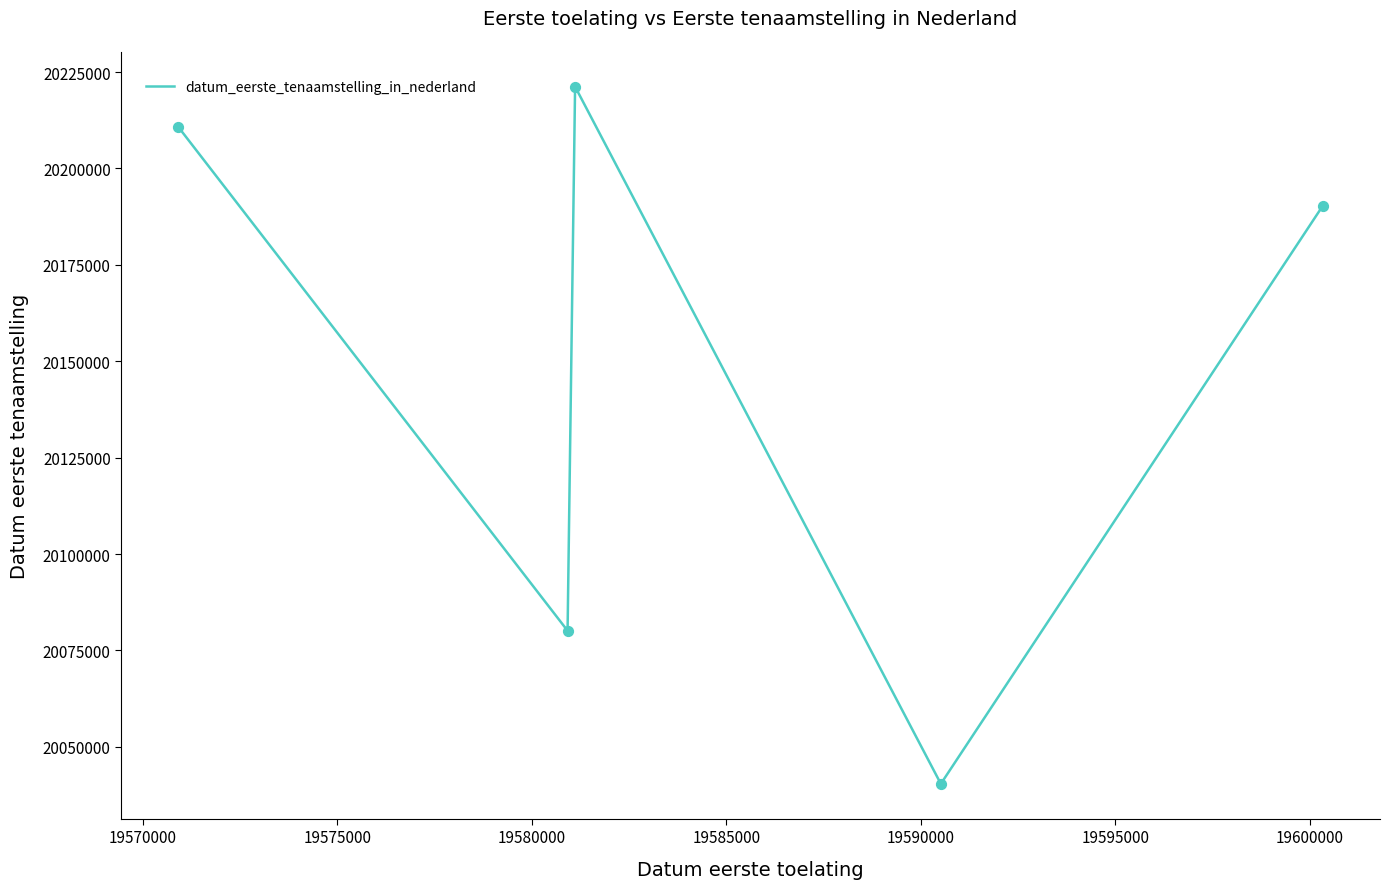

What is the greatest value displayed?

20221209